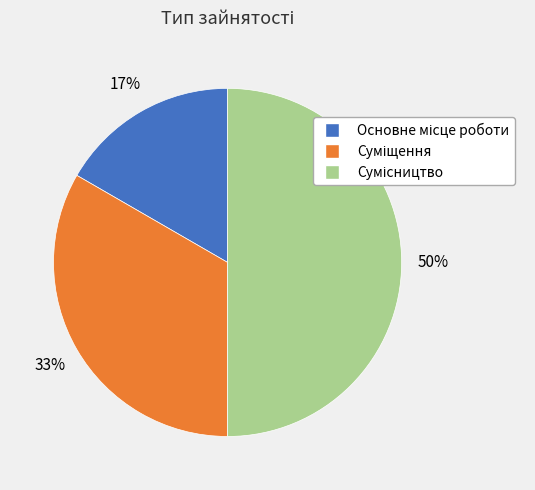

To the nearest percent, what is the average slice percentage?

33%